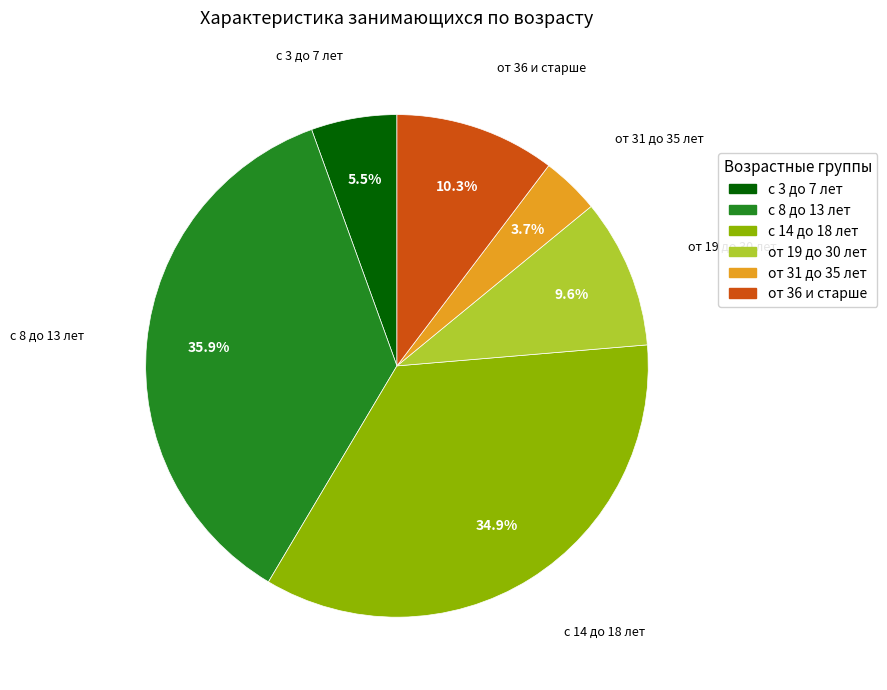

Is it true that с 14 до 18 лет is 35% of the pie?

True